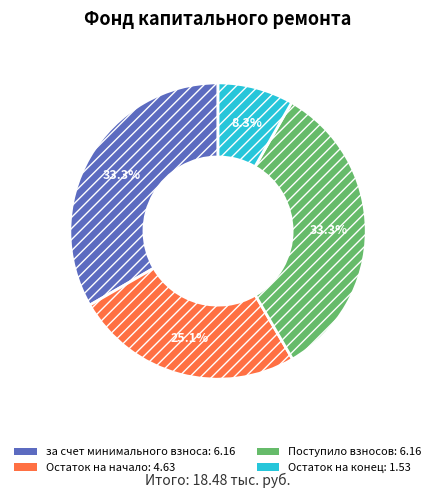

Is there a majority slice in this chart?

No